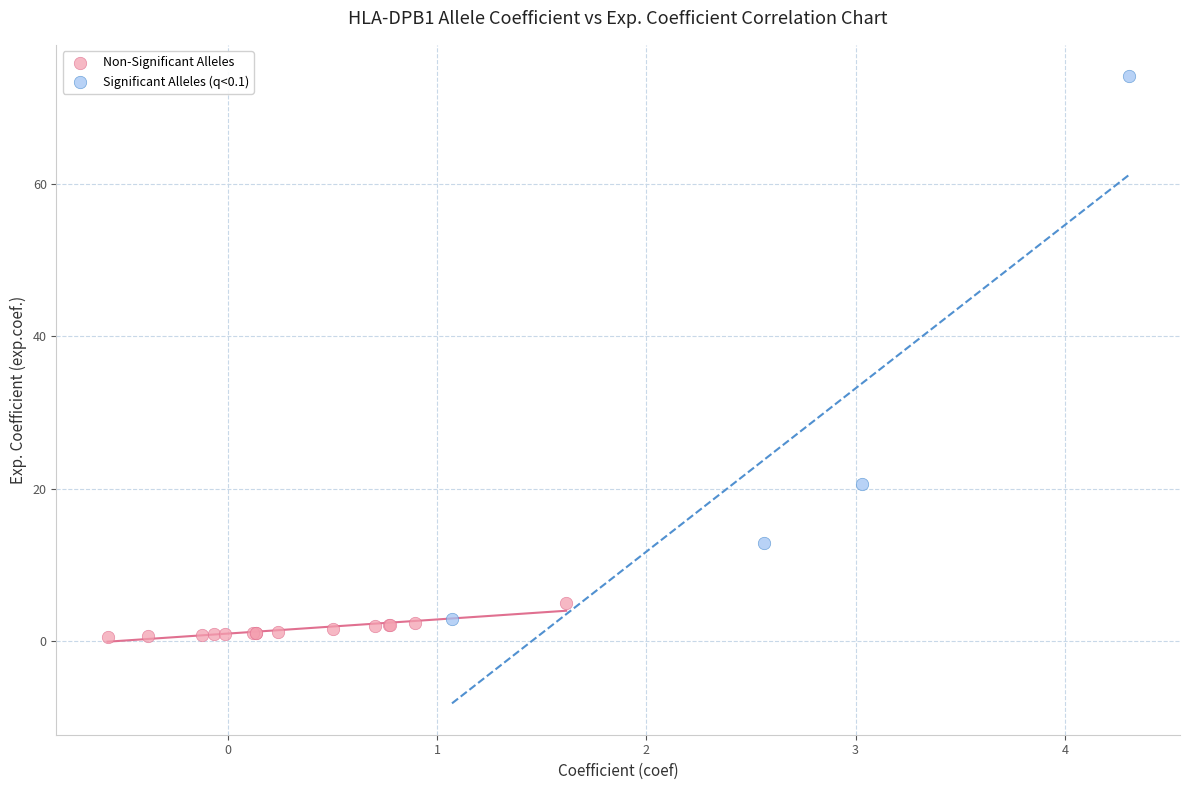

Which series reaches the maximum Y coordinate?

Significant Alleles (q<0.1)